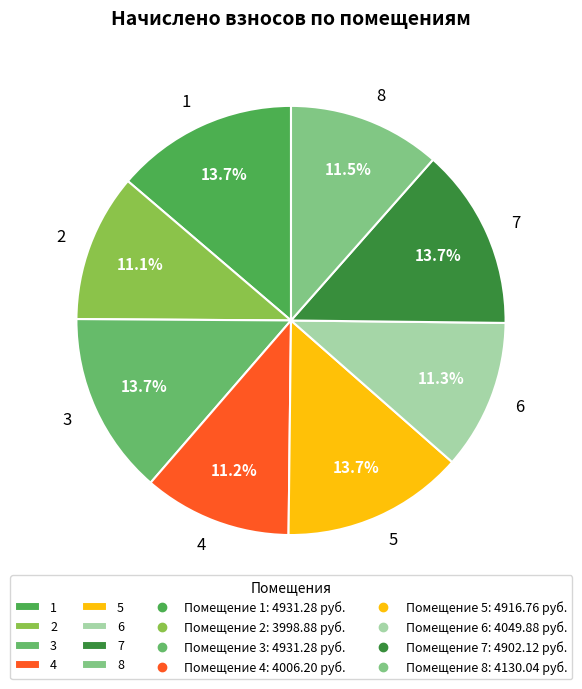

To the nearest percent, what portion does 4 represent?

11%